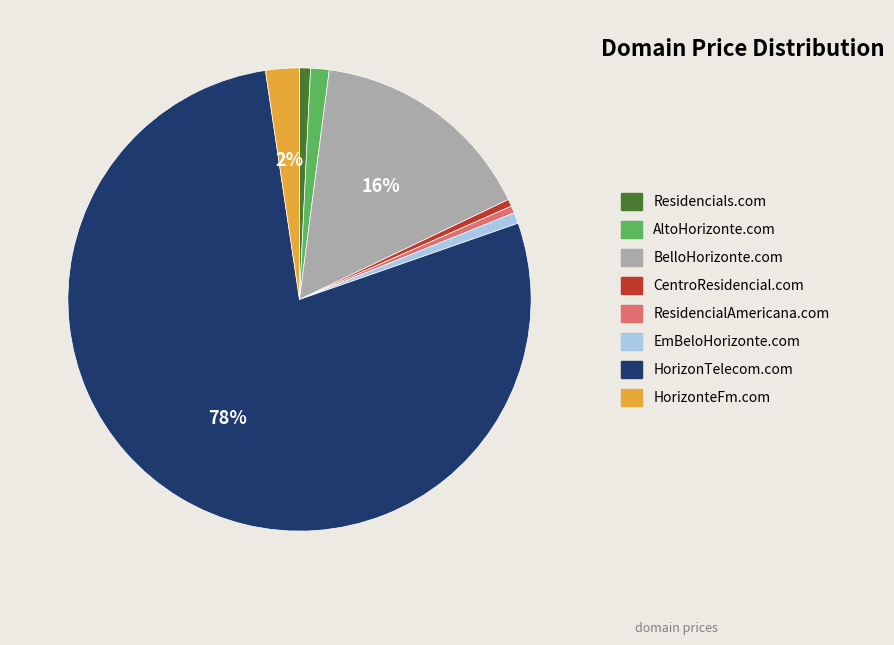

To the nearest percent, what is the difference between the BelloHorizonte.com and EmBeloHorizonte.com slice percentages?

15%